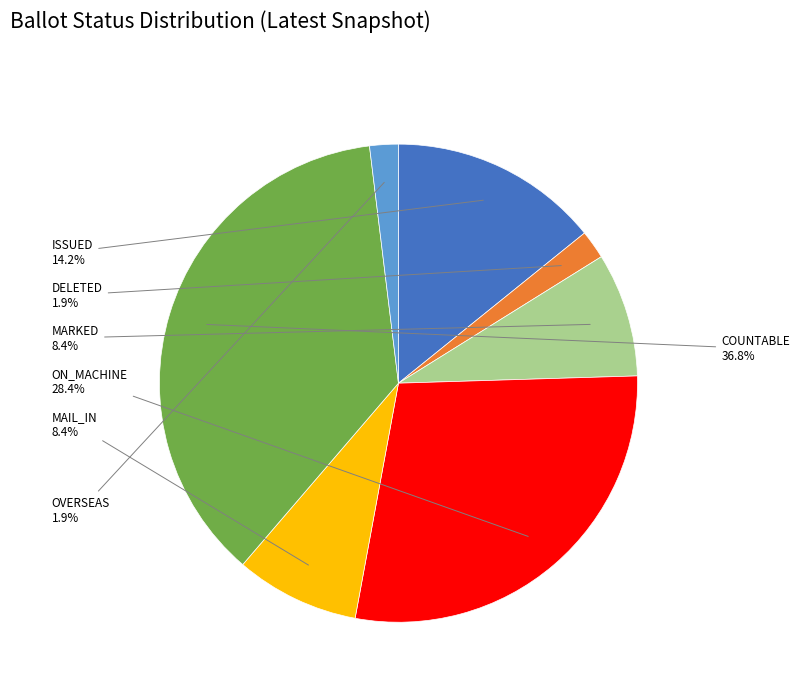

Is there any slice that represents more than half of the pie?

No